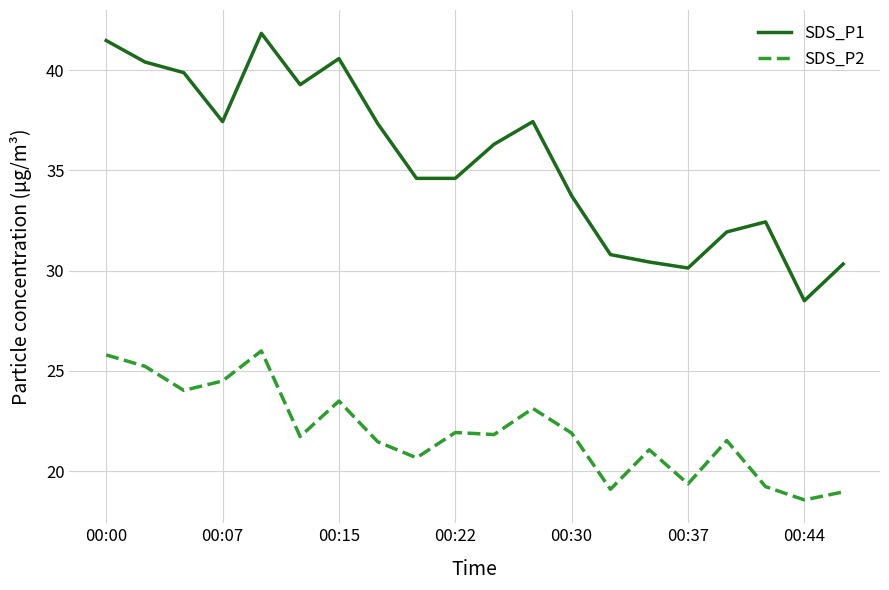

True or false: SDS_P2 and SDS_P1 cross at least once.

False